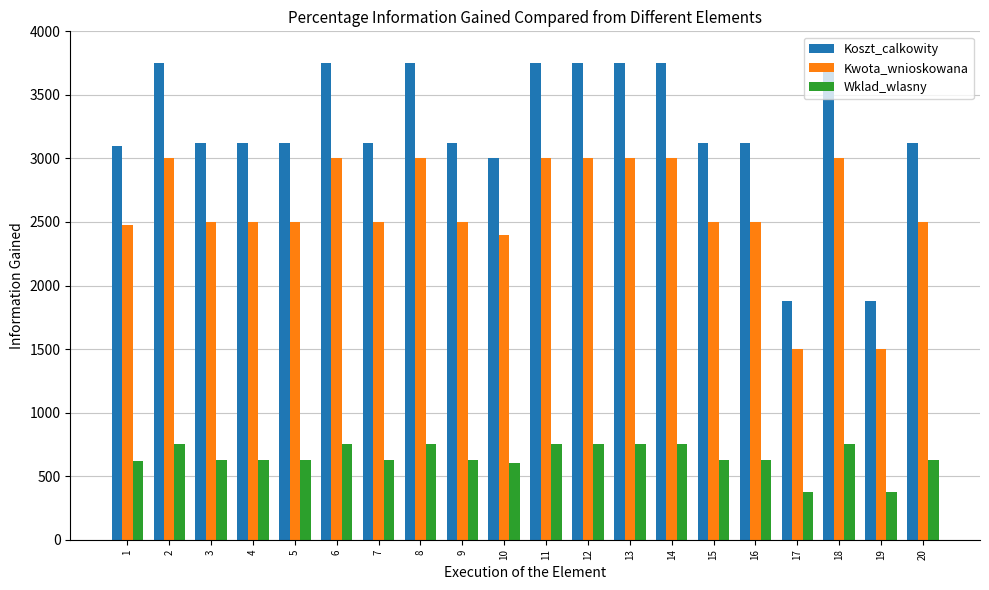

At how many categories does at least one series exceed 3461?

8